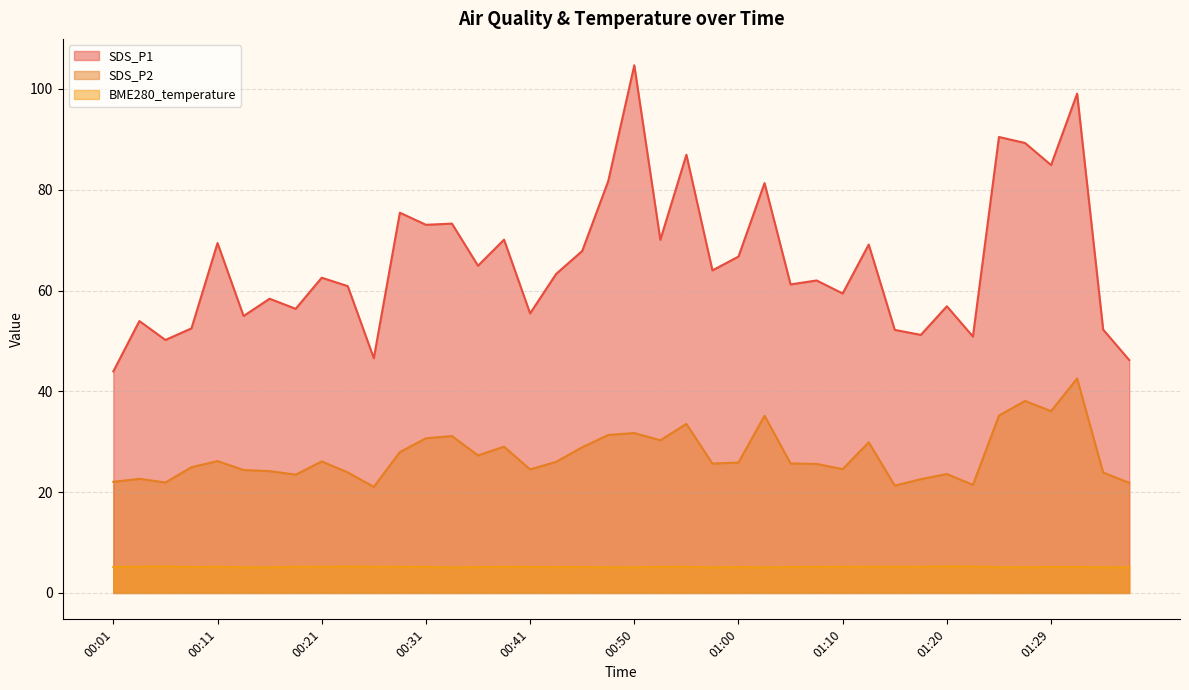

Which series has the largest total across all categories?

SDS_P1